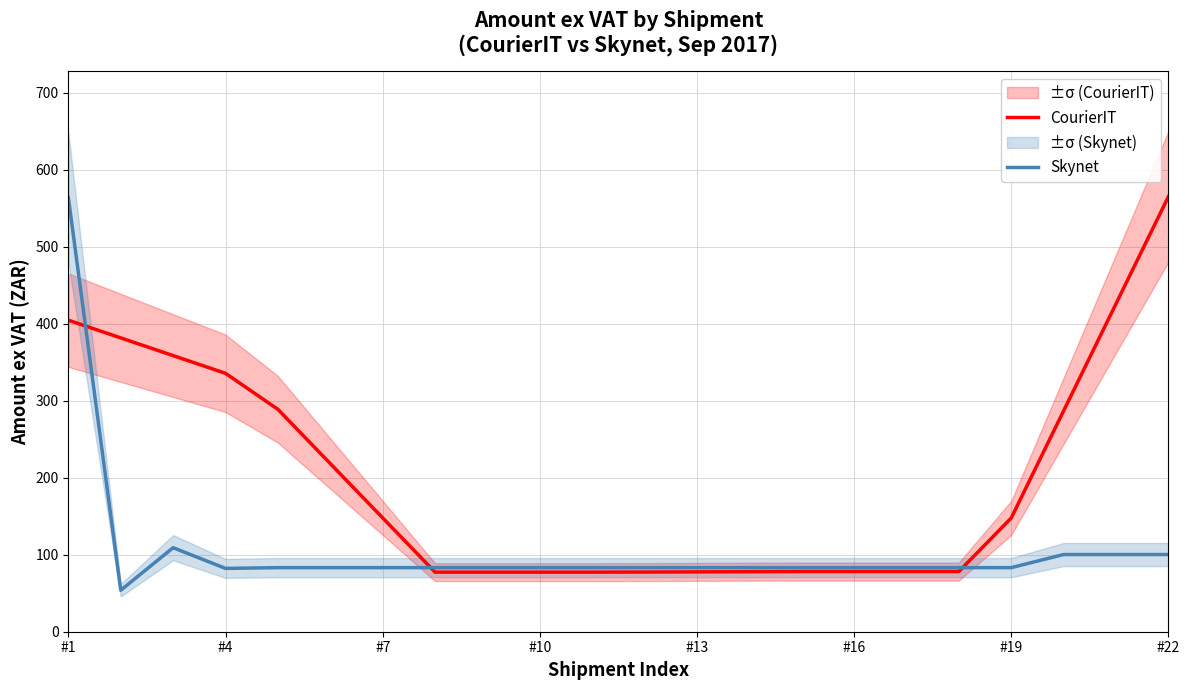

The value of CourierIT at #19 is 147.8. True or false?

True